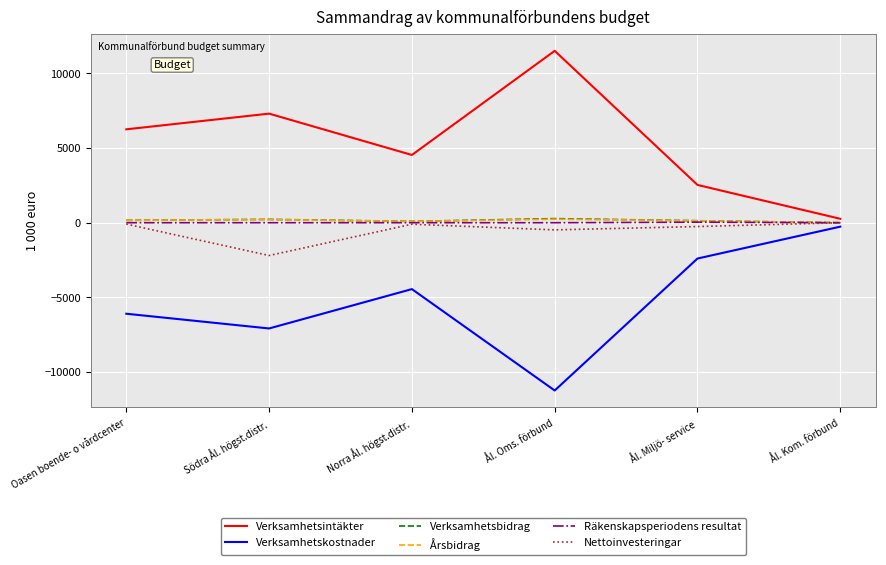

List the labels in order of Verksamhetsintäkter value, largest first.

Ål. Oms. förbund, Södra Ål. högst.distr., Oasen boende- o vårdcenter, Norra Ål. högst.distr., Ål. Miljö- service, Ål. Kom. förbund